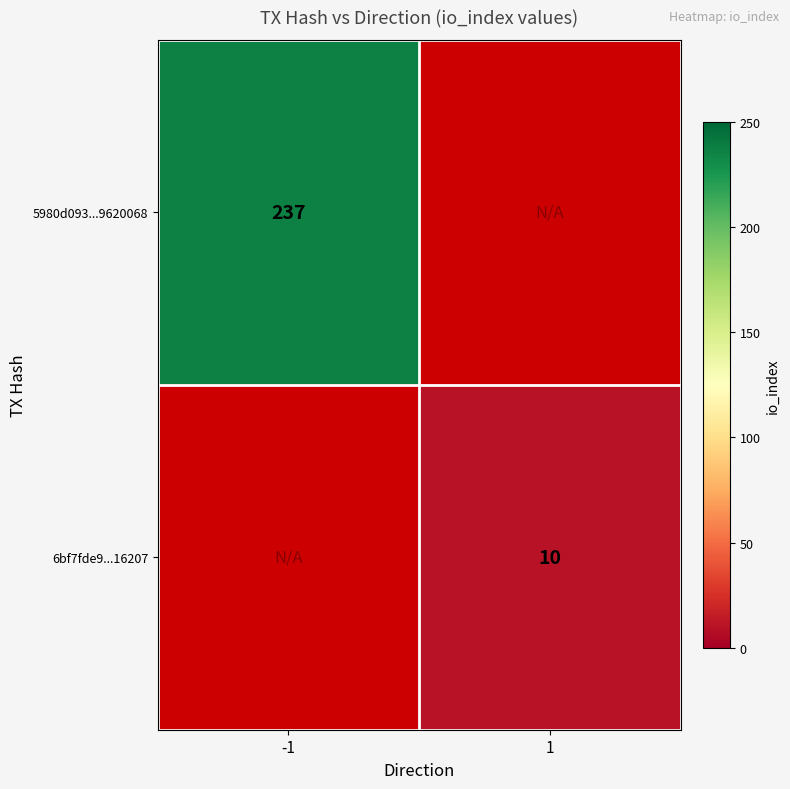

The value of 6bf7fde9...16207 at 1 is 17. True or false?

False